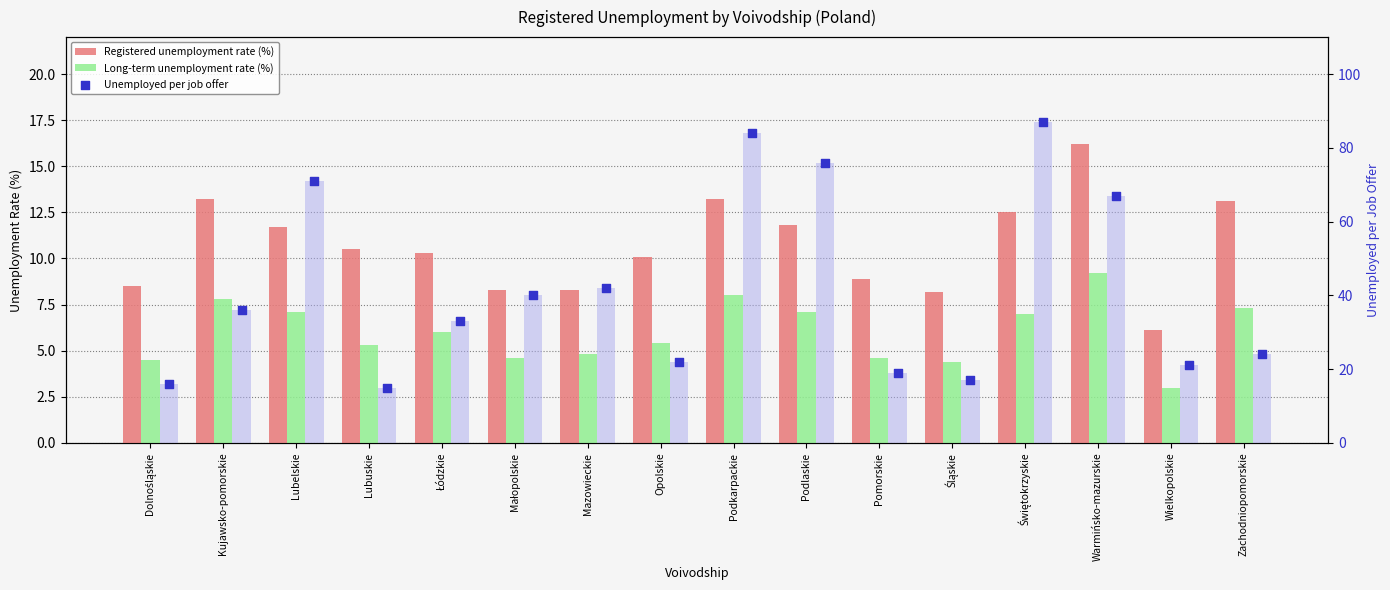

Which series contains the highest Y value?

Unemployed per job offer